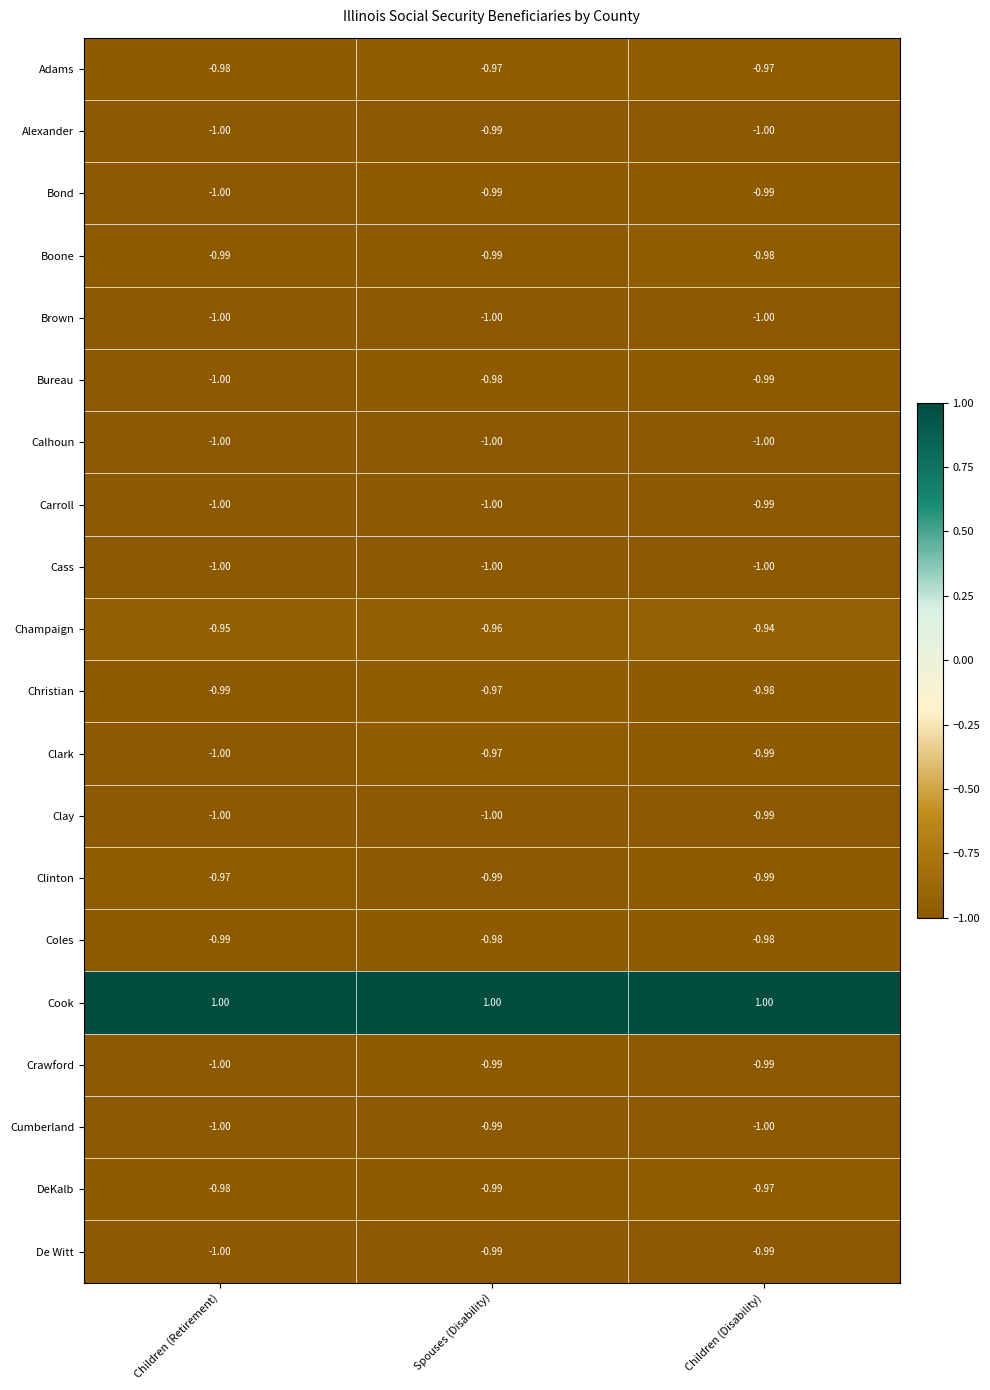

What is the spread (max minus min) of values at Children (Retirement)?

2.0